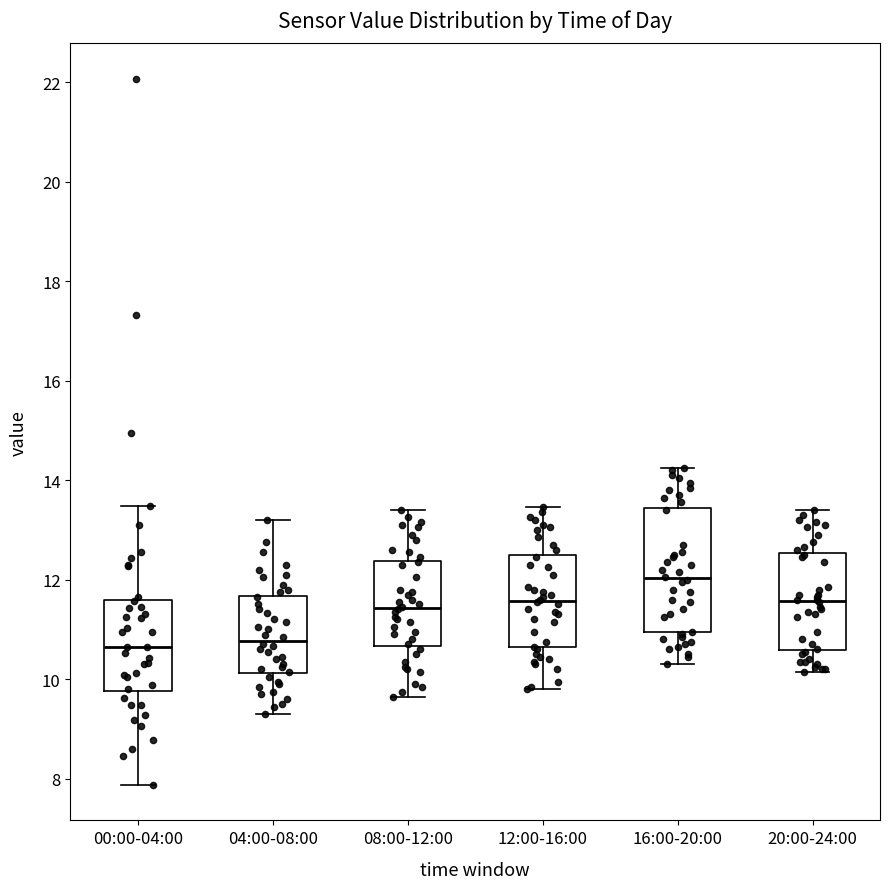

Reading left to right, read every box against the y-axis: the position of its median line, the range the box covers, and the ends of its whiskers. The values are not printed on the chart, so give them approximately, as read against the axis.

00:00-04:00: median 10.6, box 9.8 to 11.6, whiskers 7.8 to 13.4
04:00-08:00: median 10.8, box 10.2 to 11.6, whiskers 9.4 to 13.2
08:00-12:00: median 11.4, box 10.6 to 12.4, whiskers 9.6 to 13.4
12:00-16:00: median 11.6, box 10.6 to 12.4, whiskers 9.8 to 13.4
16:00-20:00: median 12.0, box 11.0 to 13.4, whiskers 10.4 to 14.2
20:00-24:00: median 11.6, box 10.6 to 12.6, whiskers 10.2 to 13.4